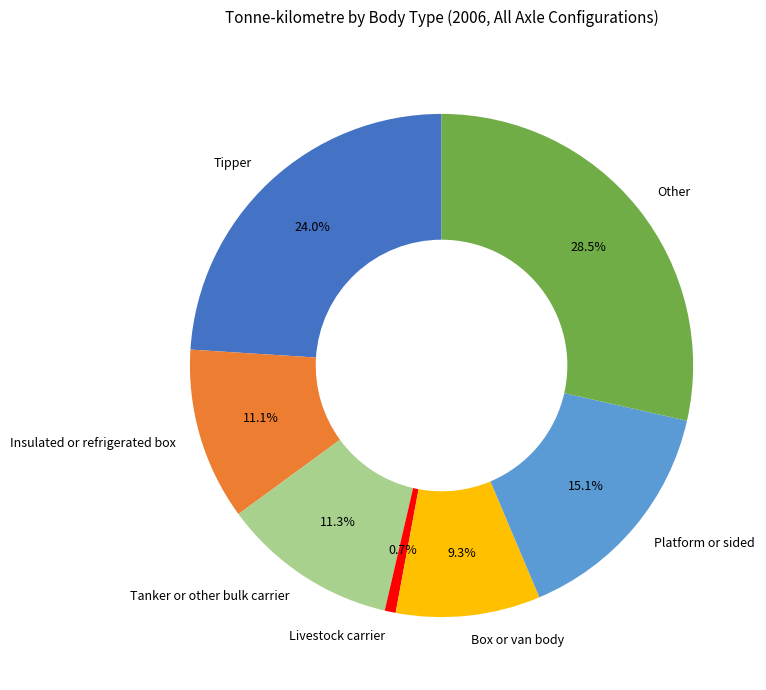

Which category has the biggest portion of the pie?

Other